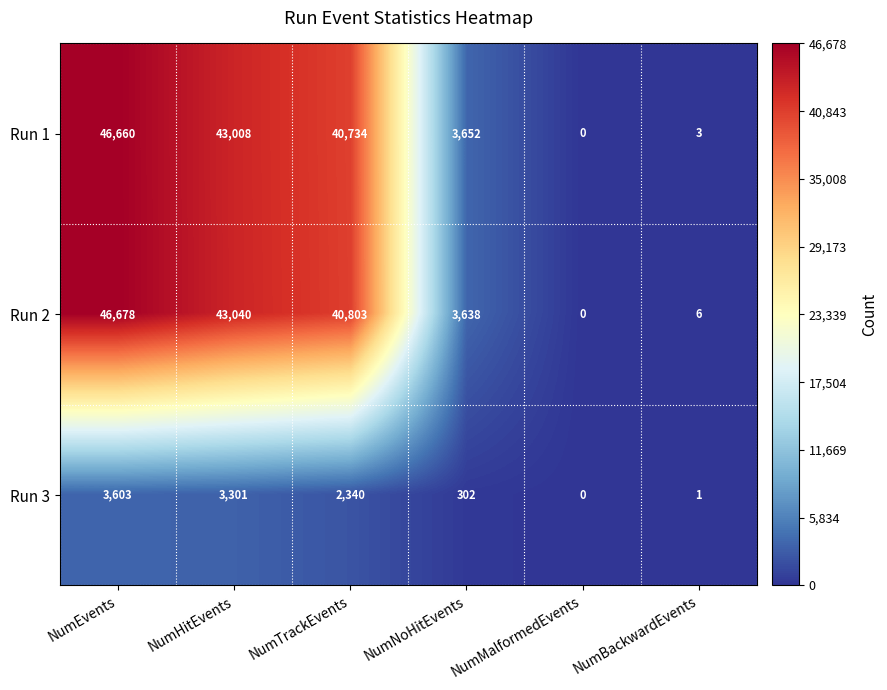

Count the number of categories in the chart.

6